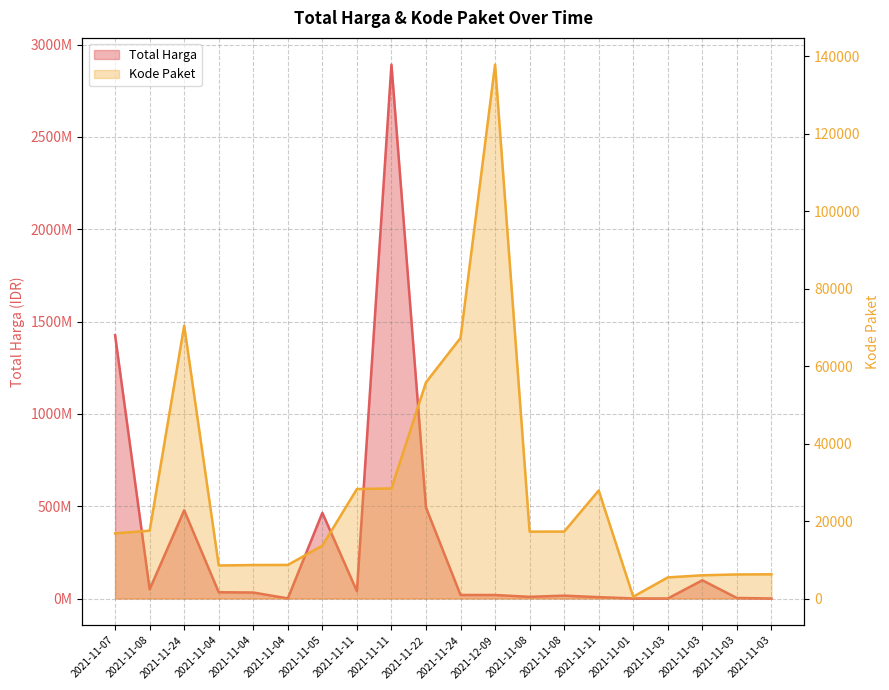

The Kode Paket series shows 9768 at 2021-11-03. True or false?

False